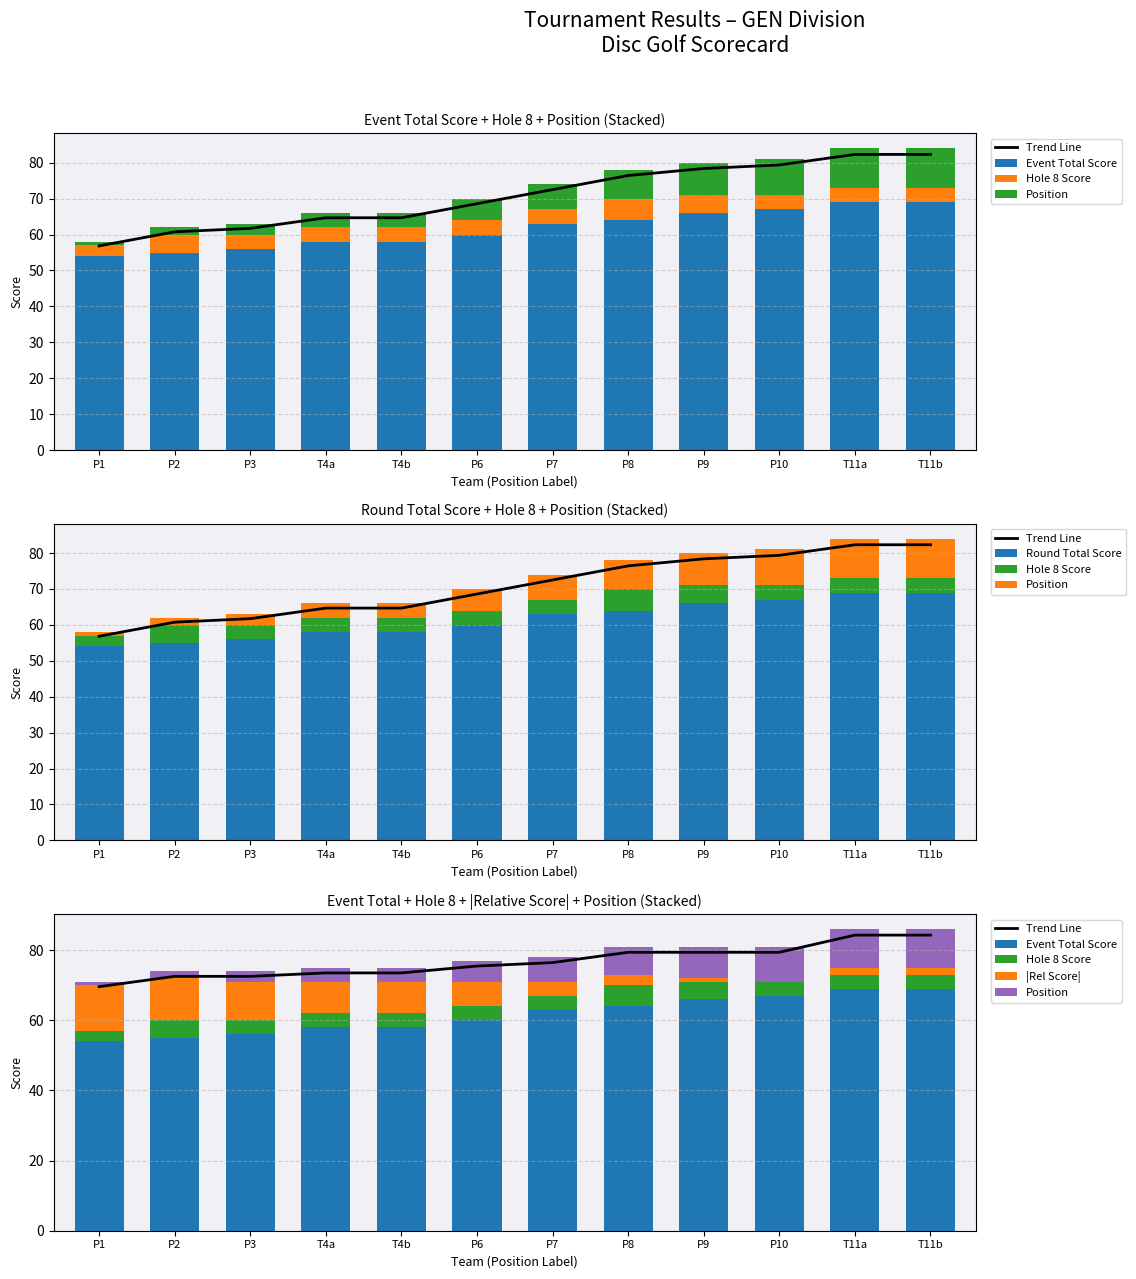

How many groups of bars are there?

12